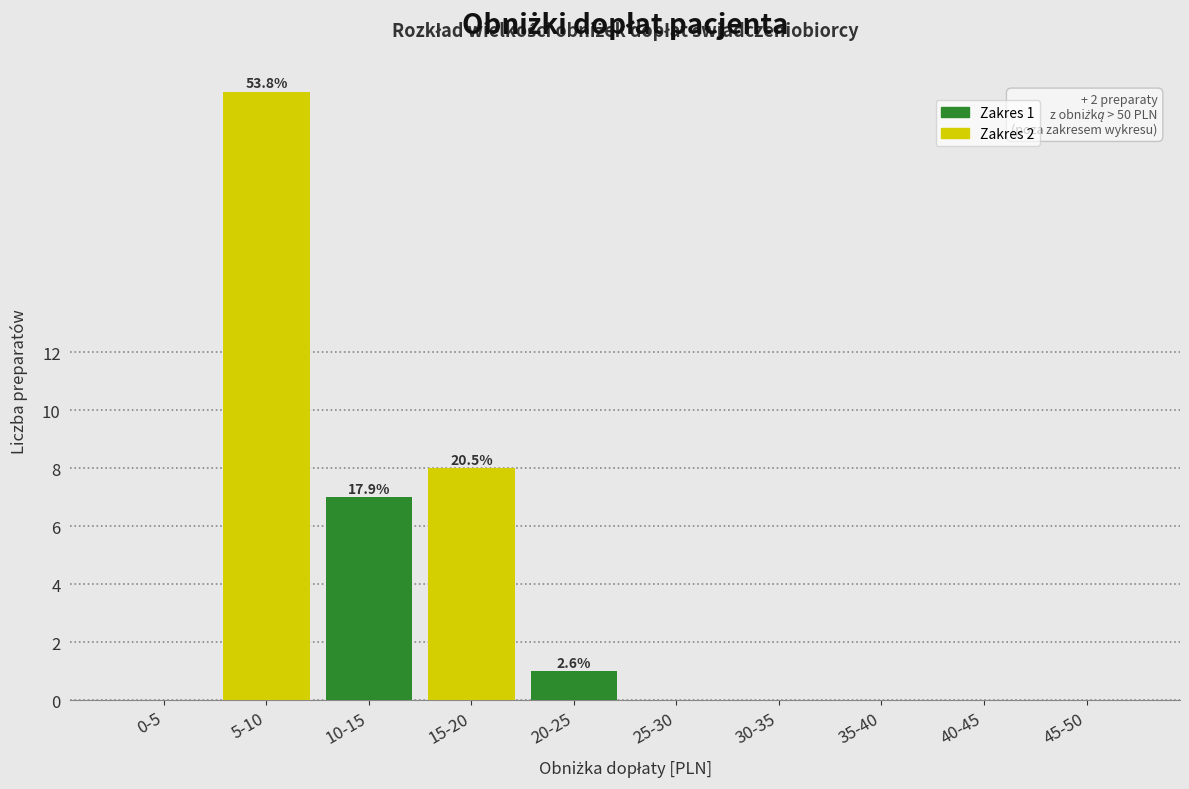

Reading left to right, list all the values displayed in this chart.

0-5=0	5-10=21	10-15=7	15-20=8	20-25=1	25-30=0	30-35=0	35-40=0	40-45=0	45-50=0